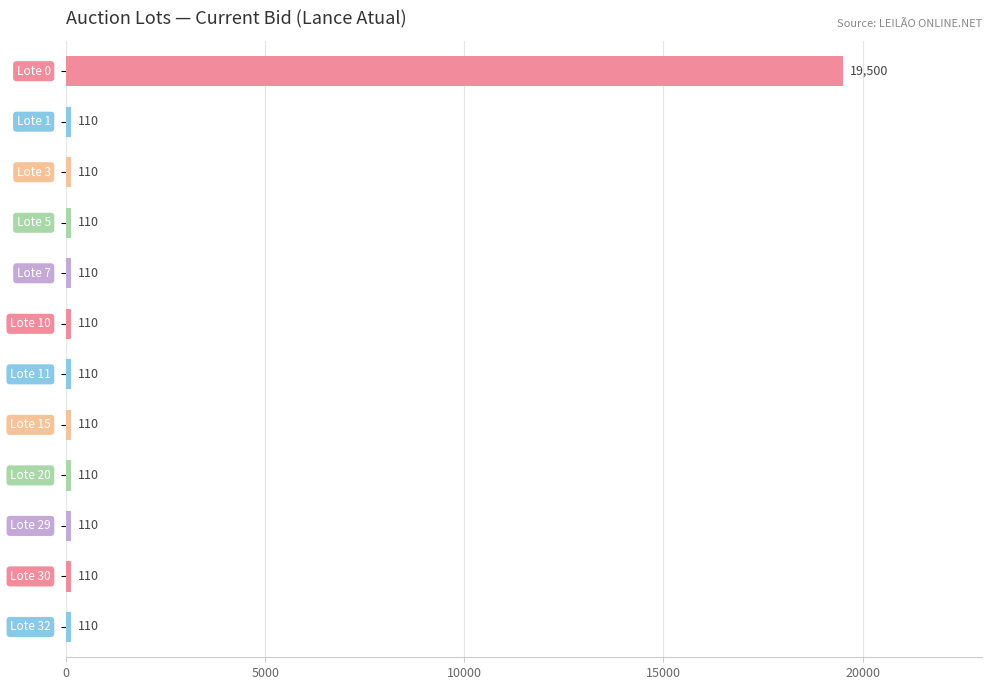

What is the average value?

1726